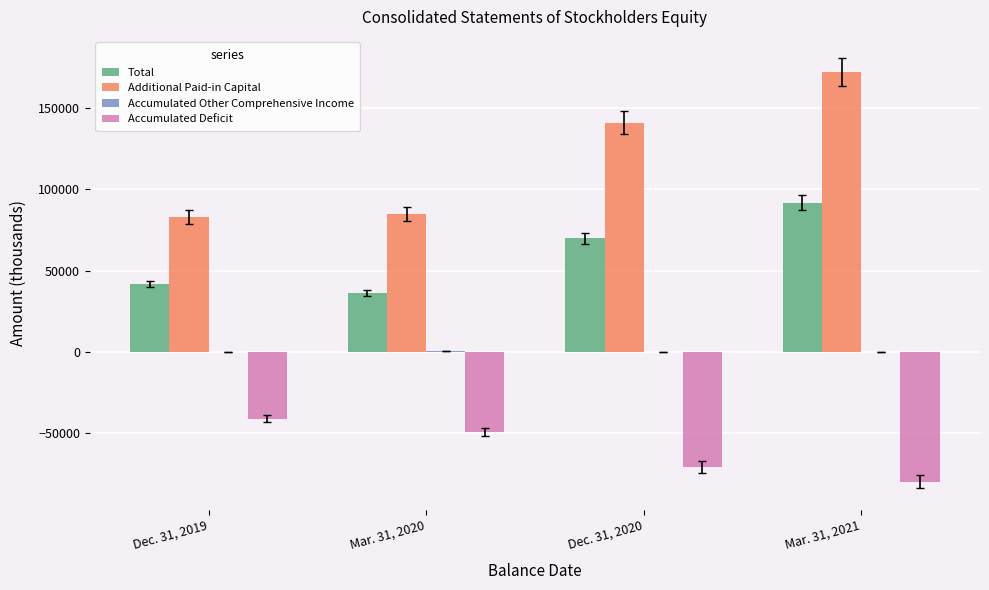

What is the greatest value displayed?

172049